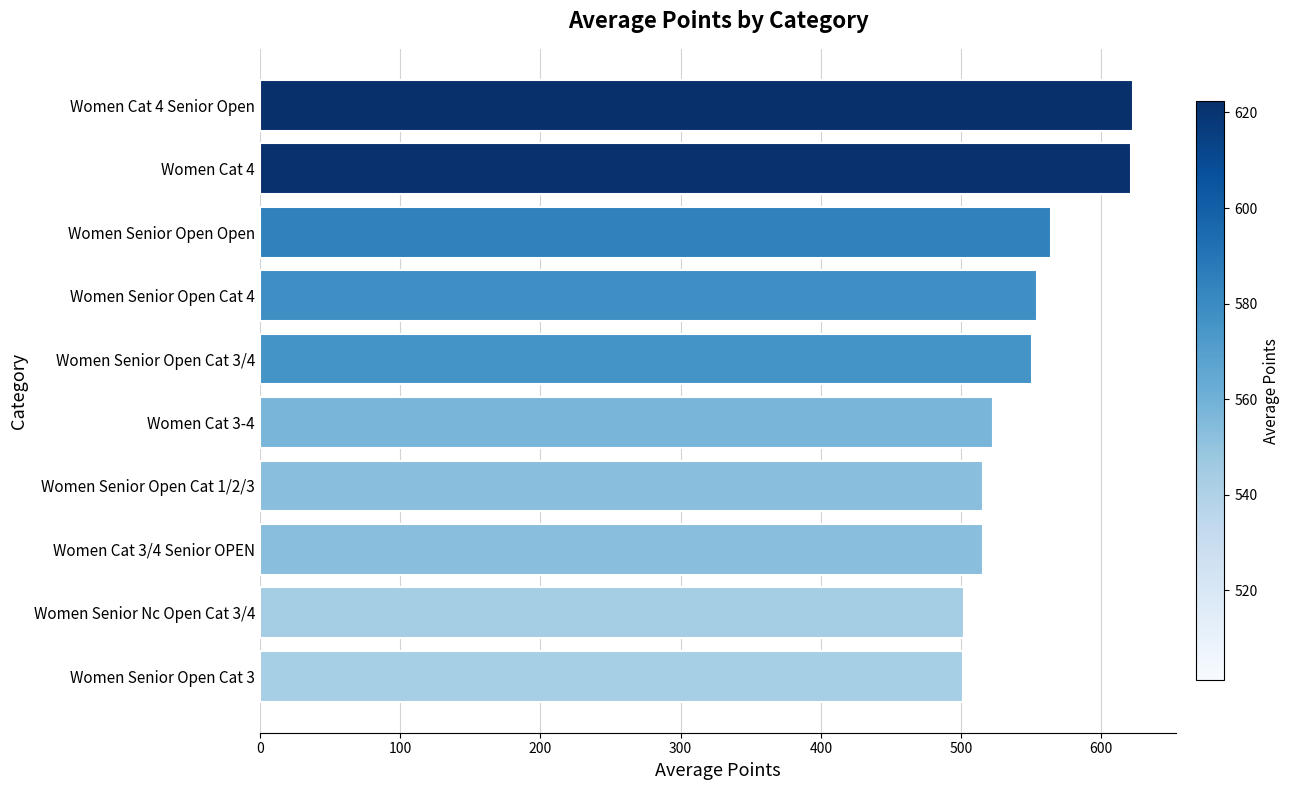

What is the sum of the values at Women Cat 3/4 Senior OPEN and Women Senior Open Cat 1/2/3?

1031.5